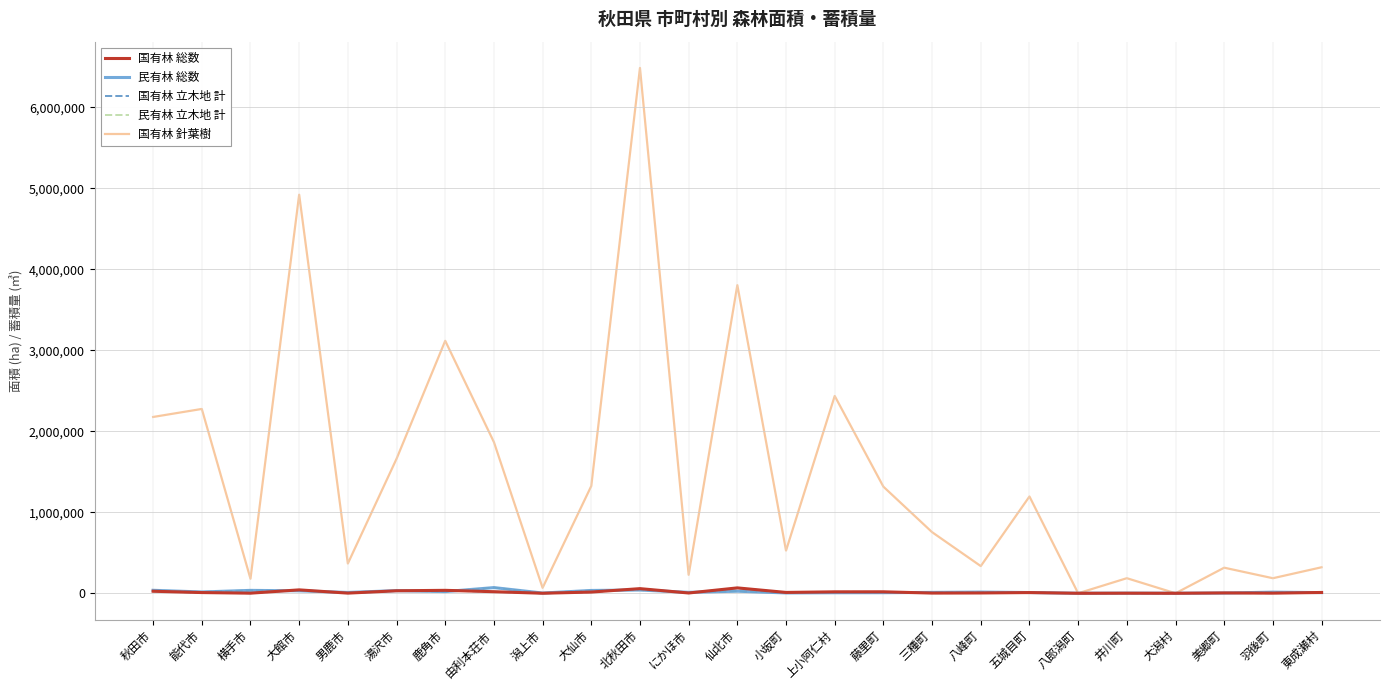

Is it true that 国有林 針葉樹 equals 857435.3 at 湯沢市?

False